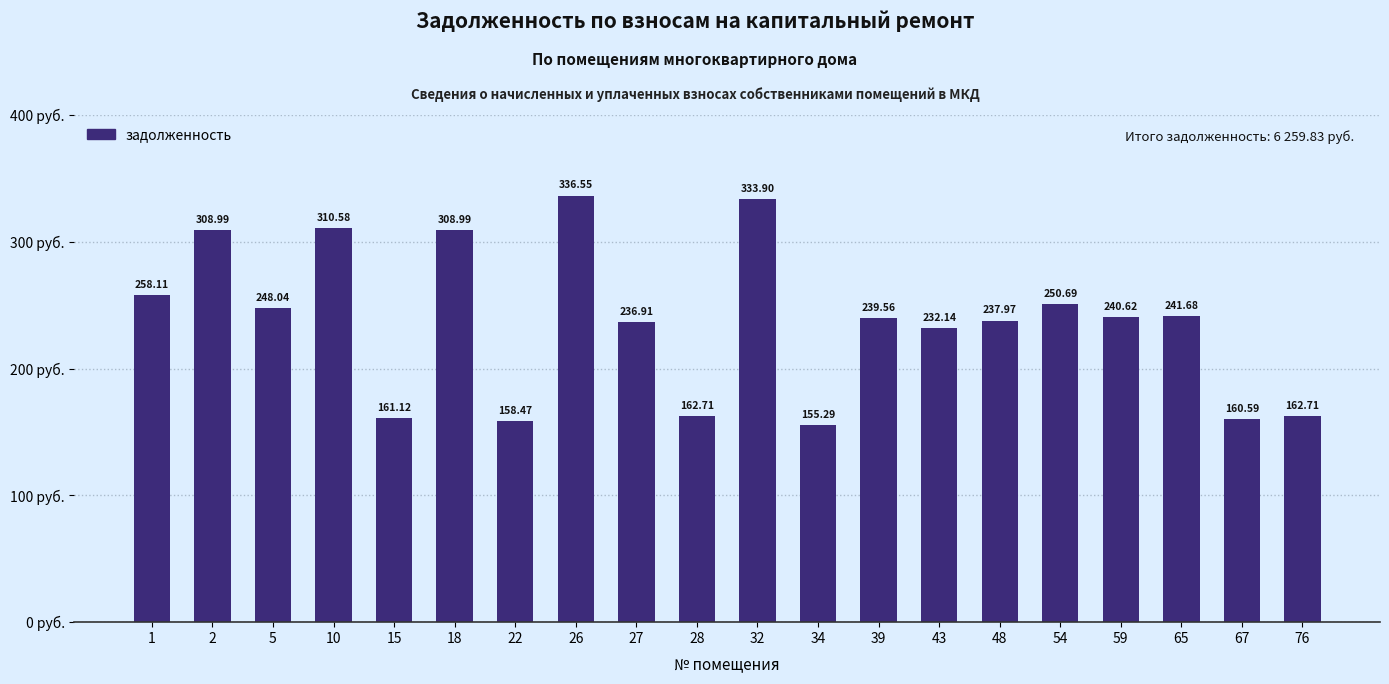

What is the ratio of the value at 22 to the value at 54?

0.6